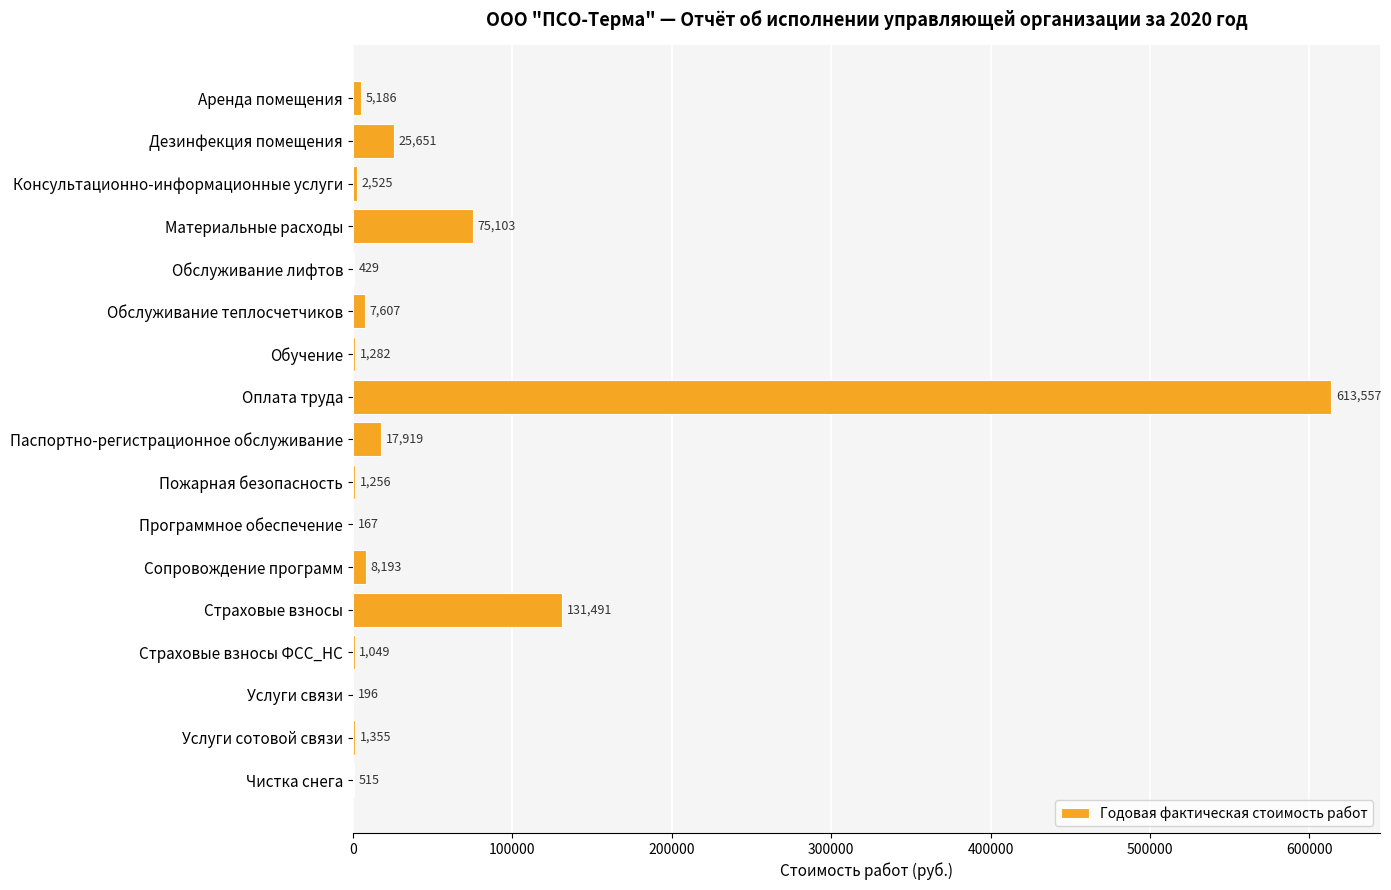

True or false: the data shows 1354.9 at Услуги сотовой связи.

True